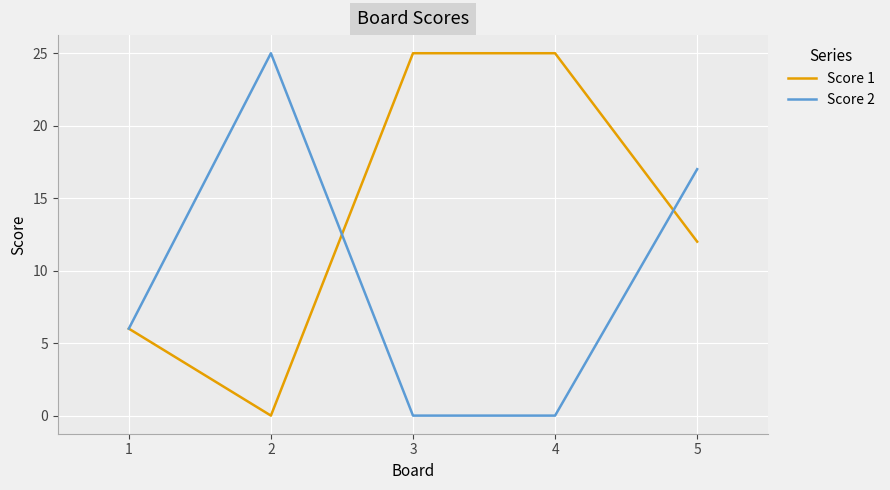

Is it true that Score 2 equals 0 at 4?

True